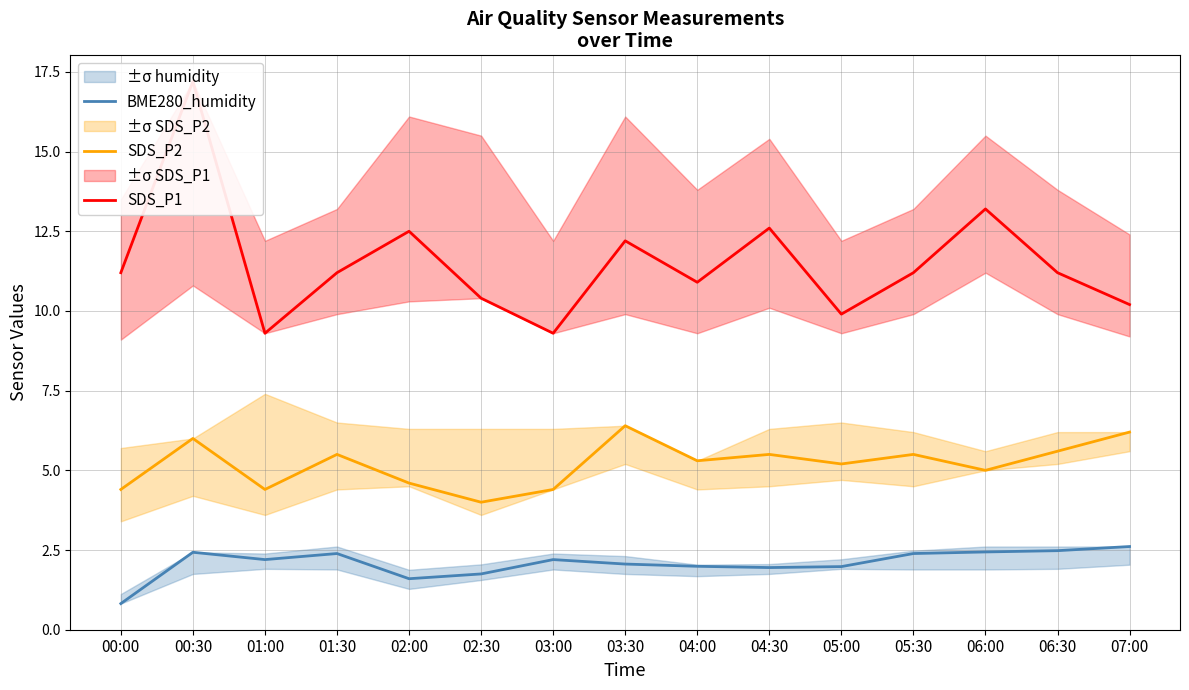

What is the approximate value of SDS_P2 at 00:00?

4.4